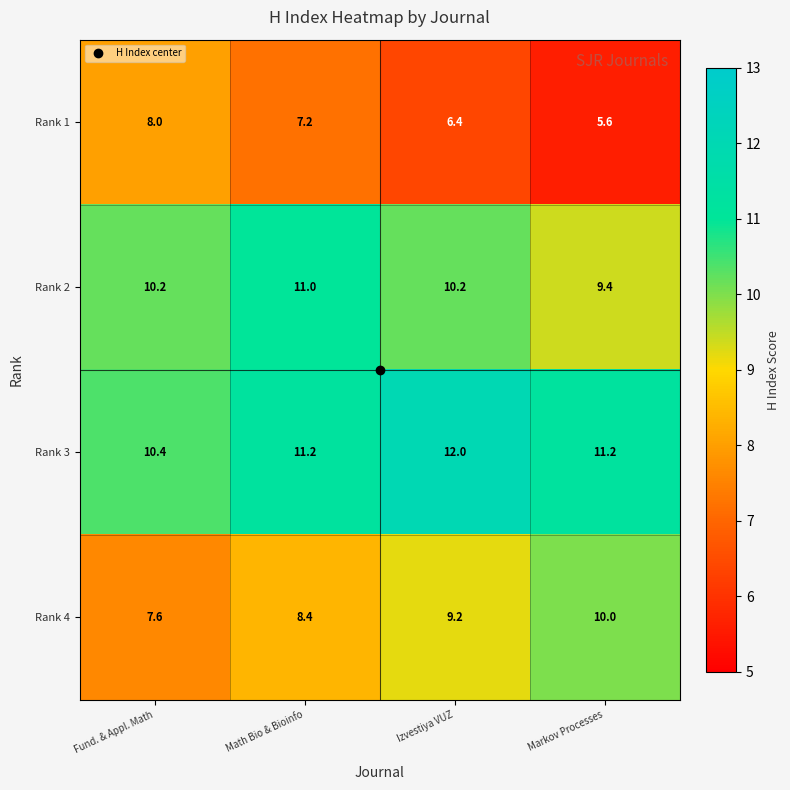

True or false: Rank 3 has a value of 3.8 at Fund. & Appl. Math.

False